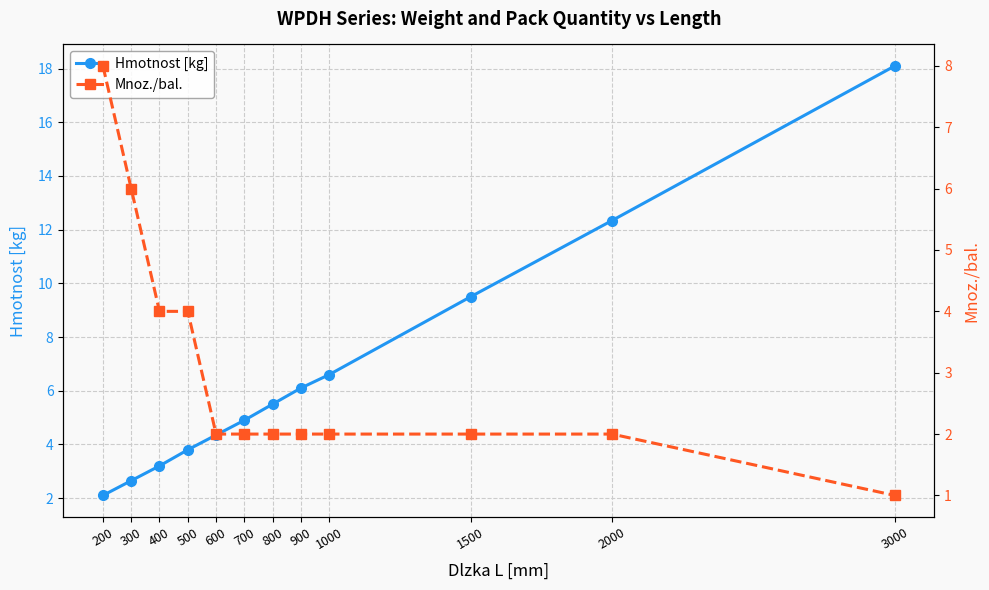

Reading right to left, list all the values displayed in this chart.

Hmotnost [kg]: 3000=18.1	2000=12.3	1500=9.5	1000=6.6	900=6.1	800=5.5	700=4.9	600=4.3	500=3.8	400=3.2	300=2.6	200=2.1
Mnoz./bal.: 3000=1.0	2000=2.0	1500=2.0	1000=2.0	900=2.0	800=2.0	700=2.0	600=2.0	500=4.0	400=4.0	300=6.0	200=8.0